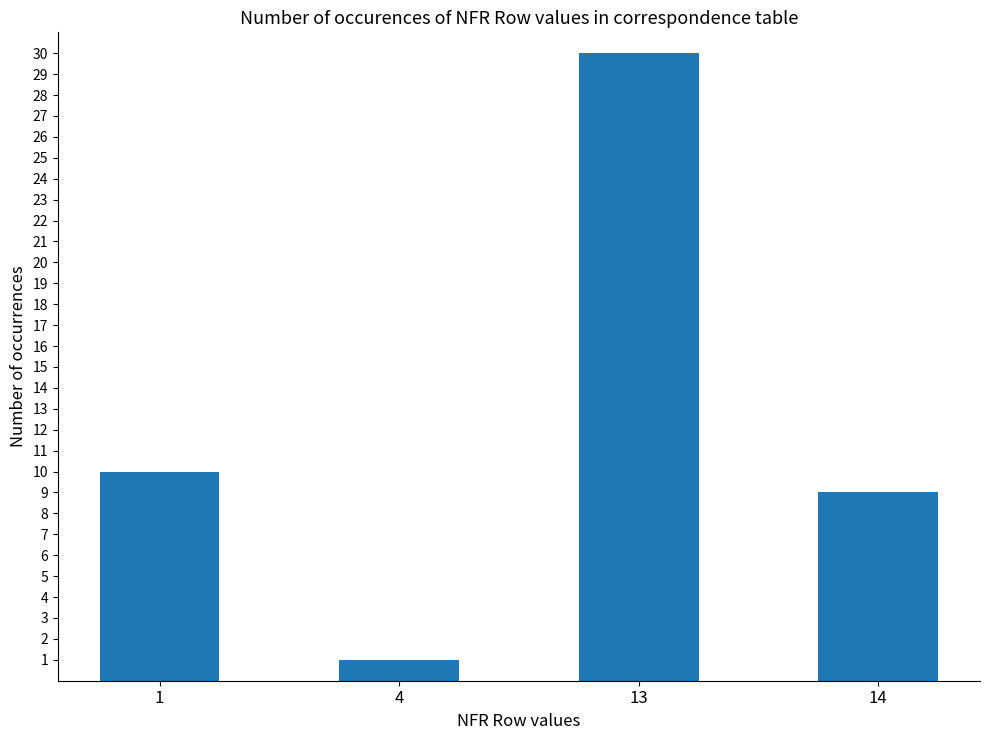

What is the sum of all values?

50